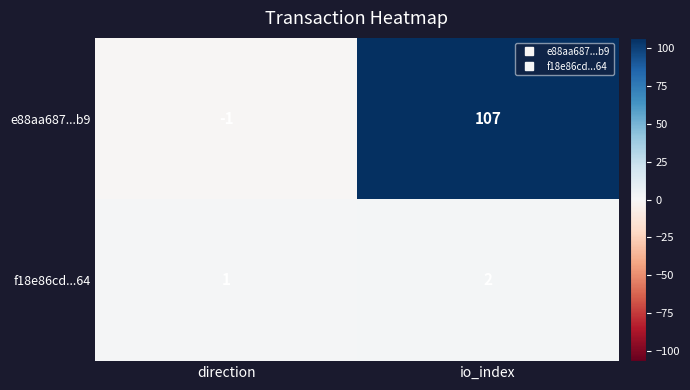

At which label is e88aa687...b9 closest to 53?

direction